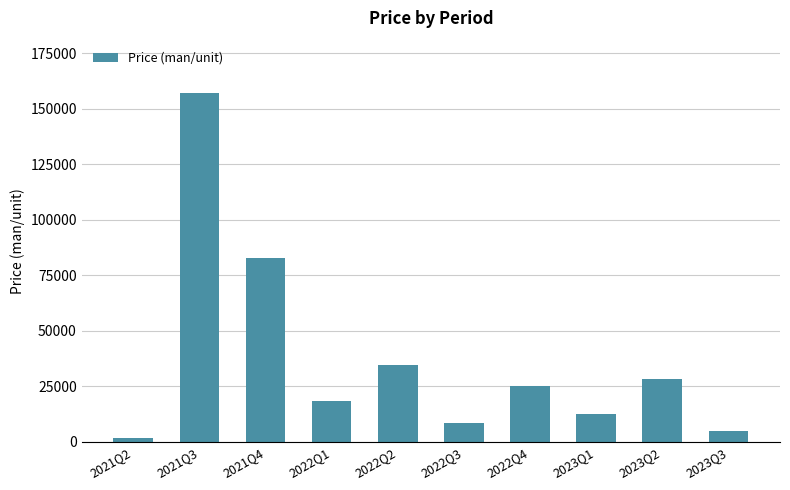

What is the label of the 4th bar from the left?

2022Q1